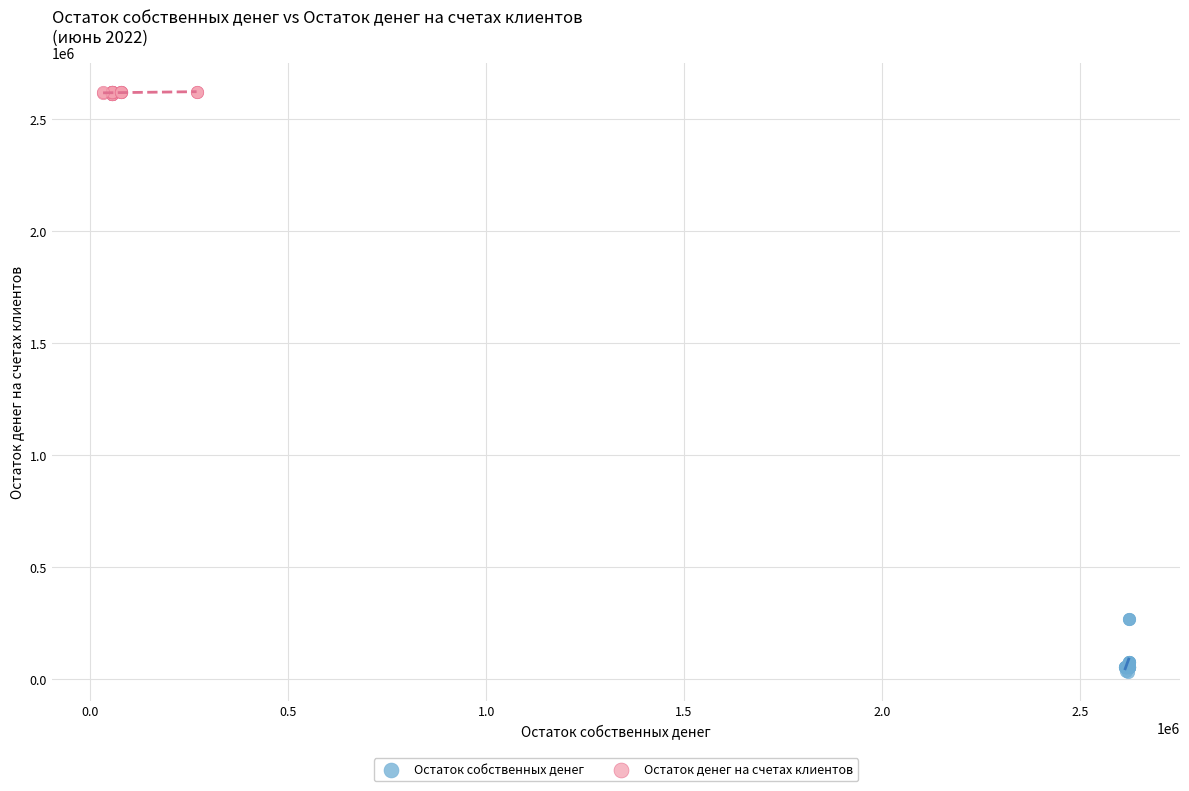

Which series has the widest spread of Y values?

Остаток собственных денег